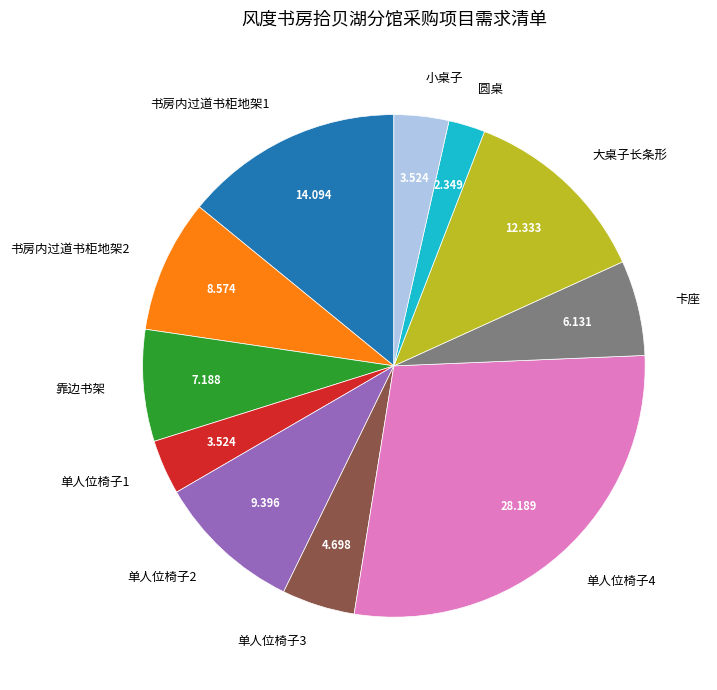

What is the smallest slice in the pie chart?

圆桌